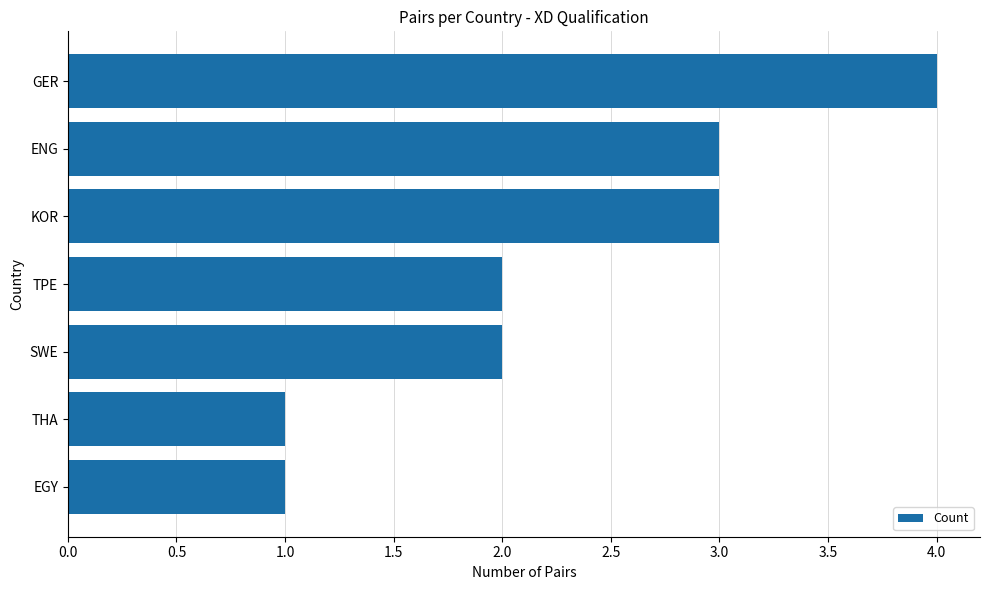

What is the maximum value shown in the chart?

4